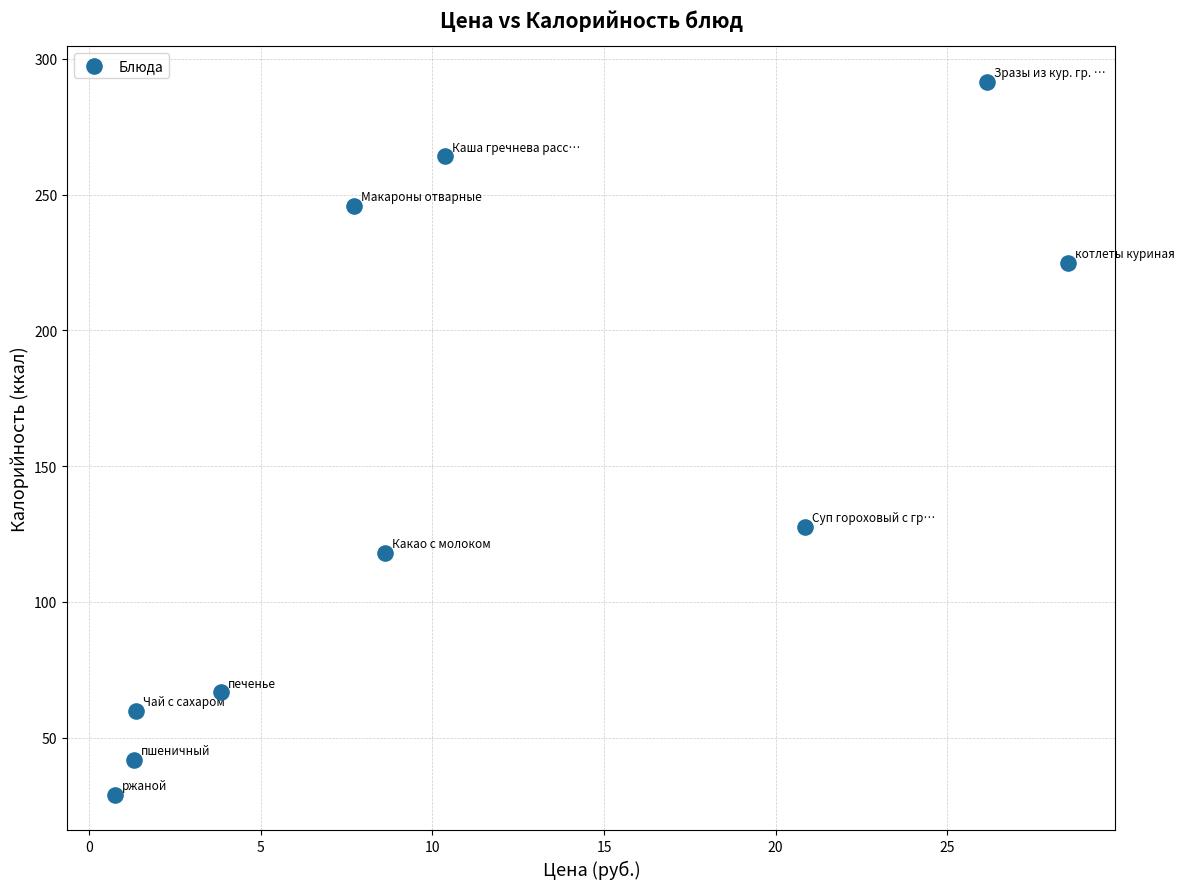

What is the range of X values (max minus min)?

27.8